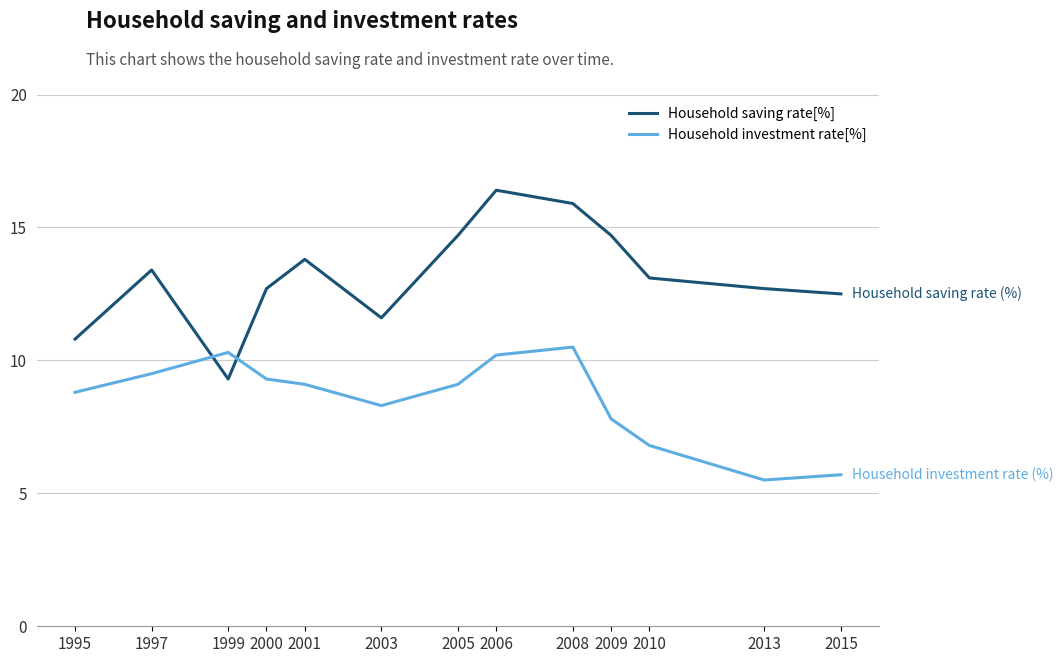

What value does the Household saving rate[%] series have at 2008?

15.9